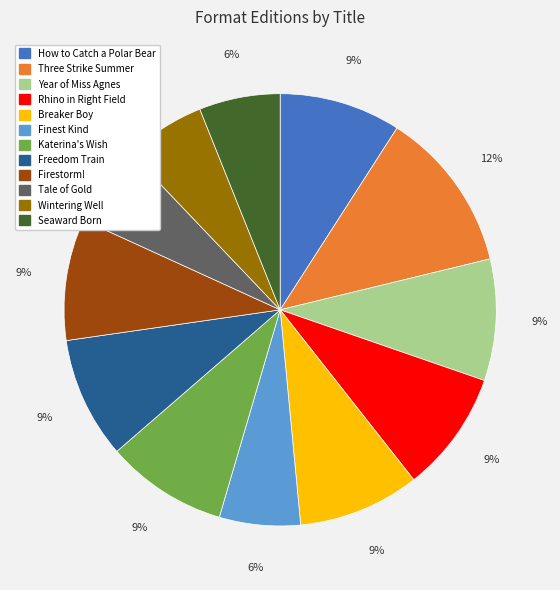

Count the number of slices in the pie.

12